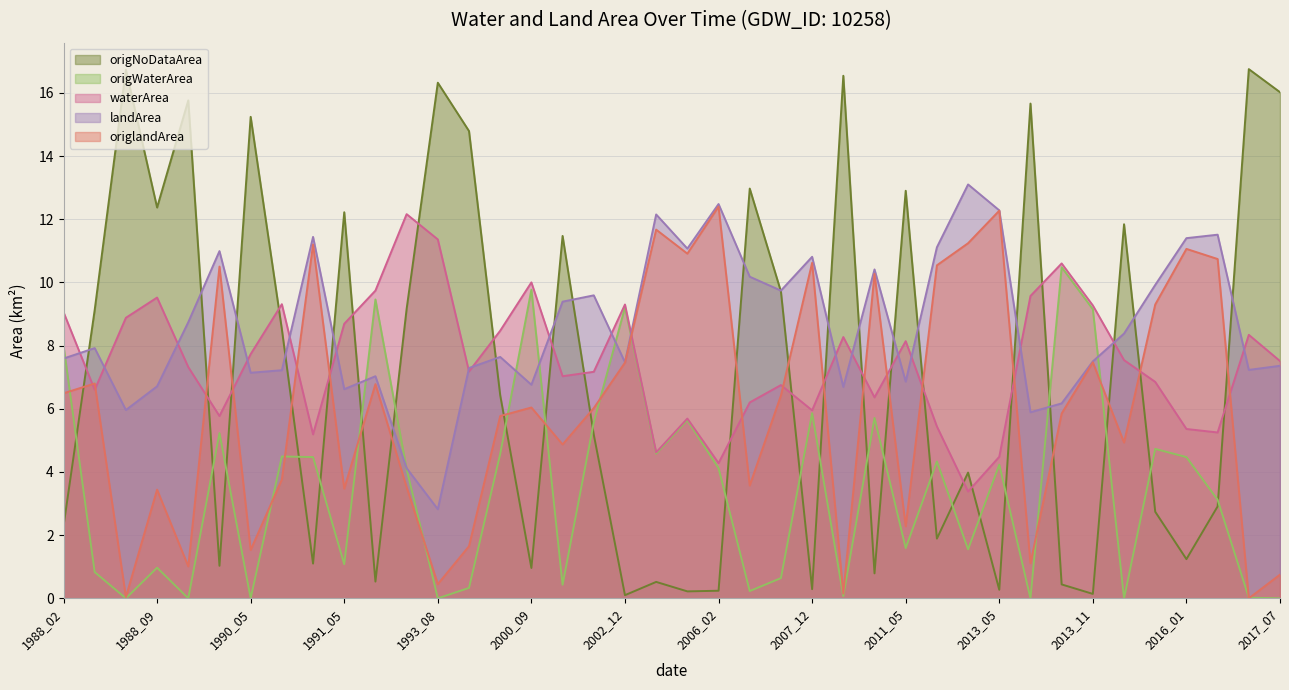

What is the value of the origNoDataArea point at the 31st from the left?

0.3